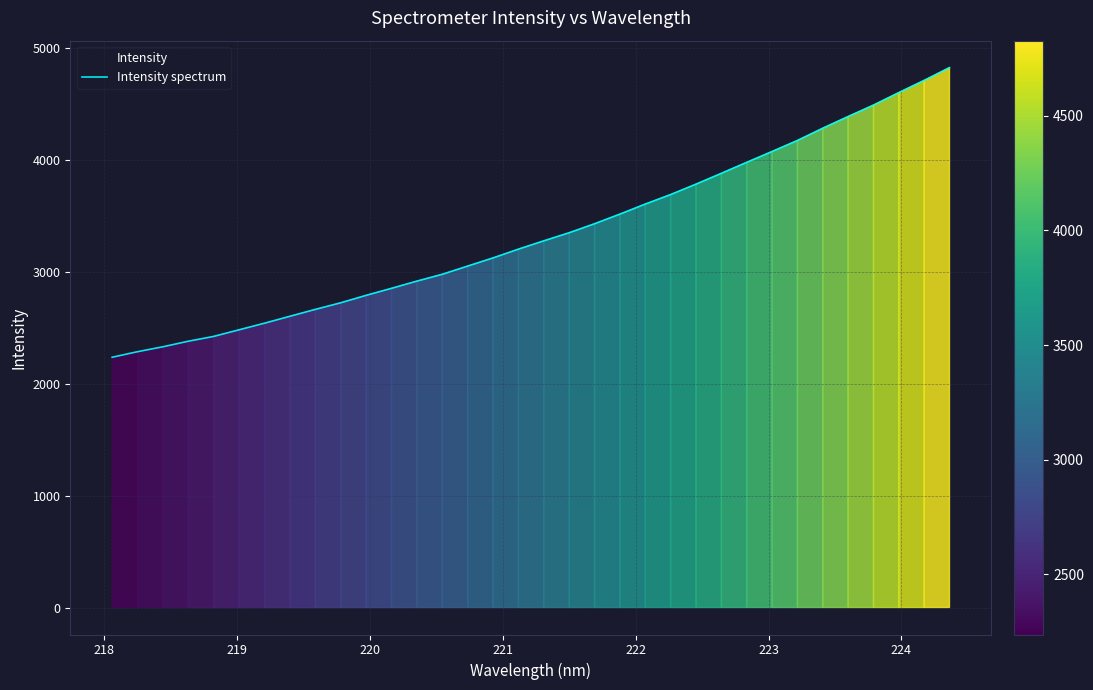

What is the difference between the maximum and minimum values?

2589.6